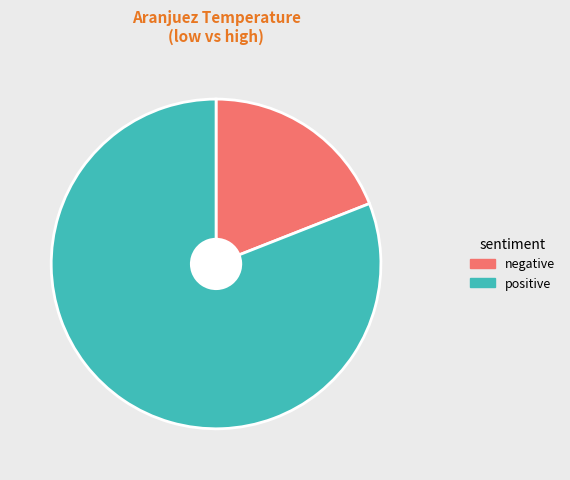

Is there any slice that represents more than half of the pie?

Yes